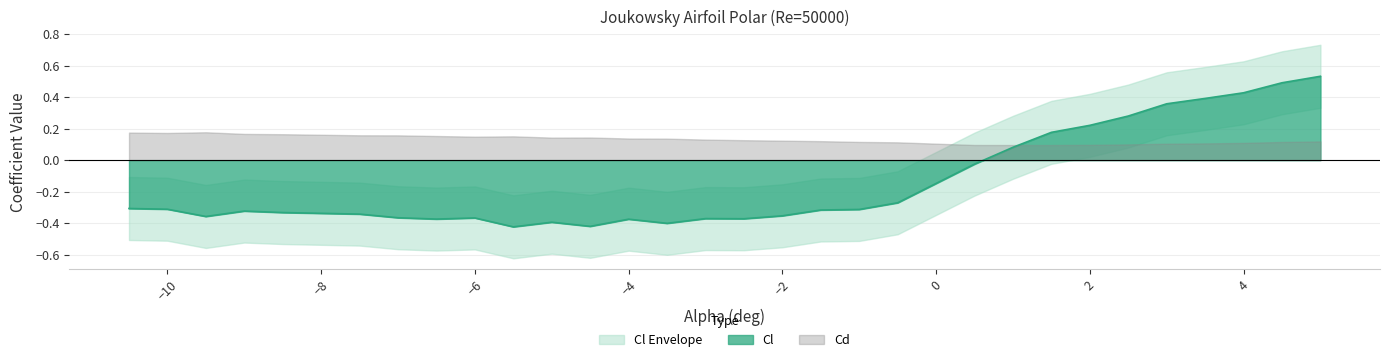

How many data points in Cl are above 0?

9